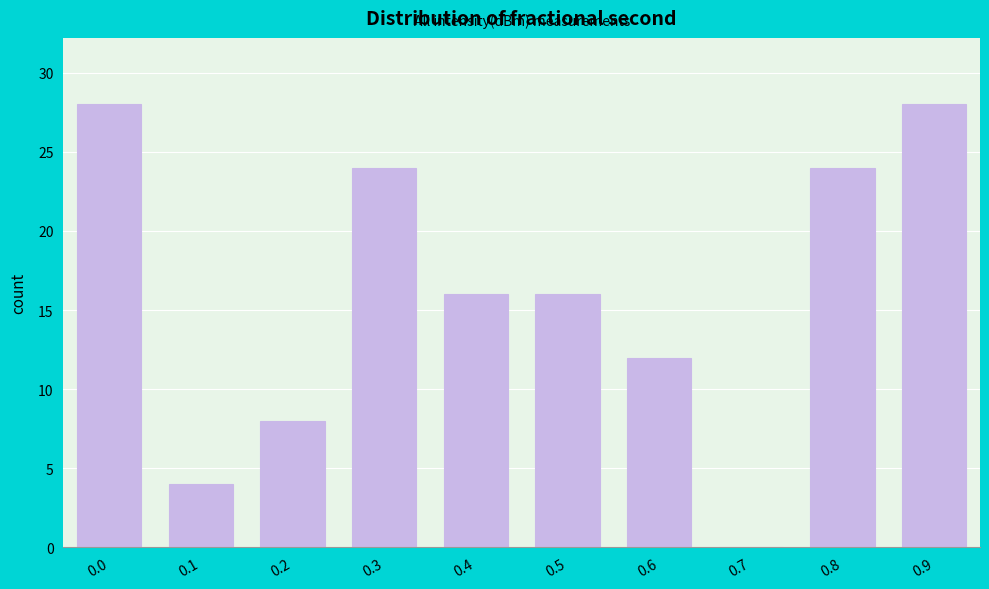

Reading left to right, what are all the values shown in this chart?

0.0=28	0.1=4	0.2=8	0.3=24	0.4=16	0.5=16	0.6=12	0.7=0	0.8=24	0.9=28